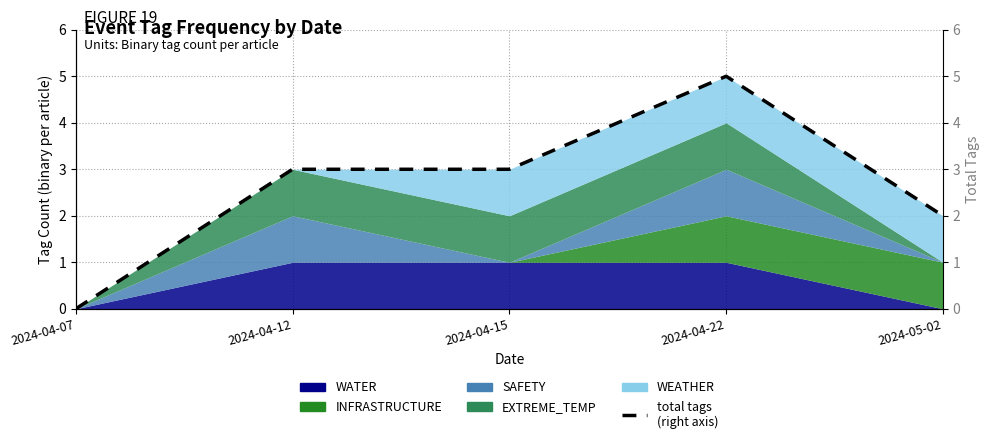

What is the label of the 2nd point from the left?

2024-04-12